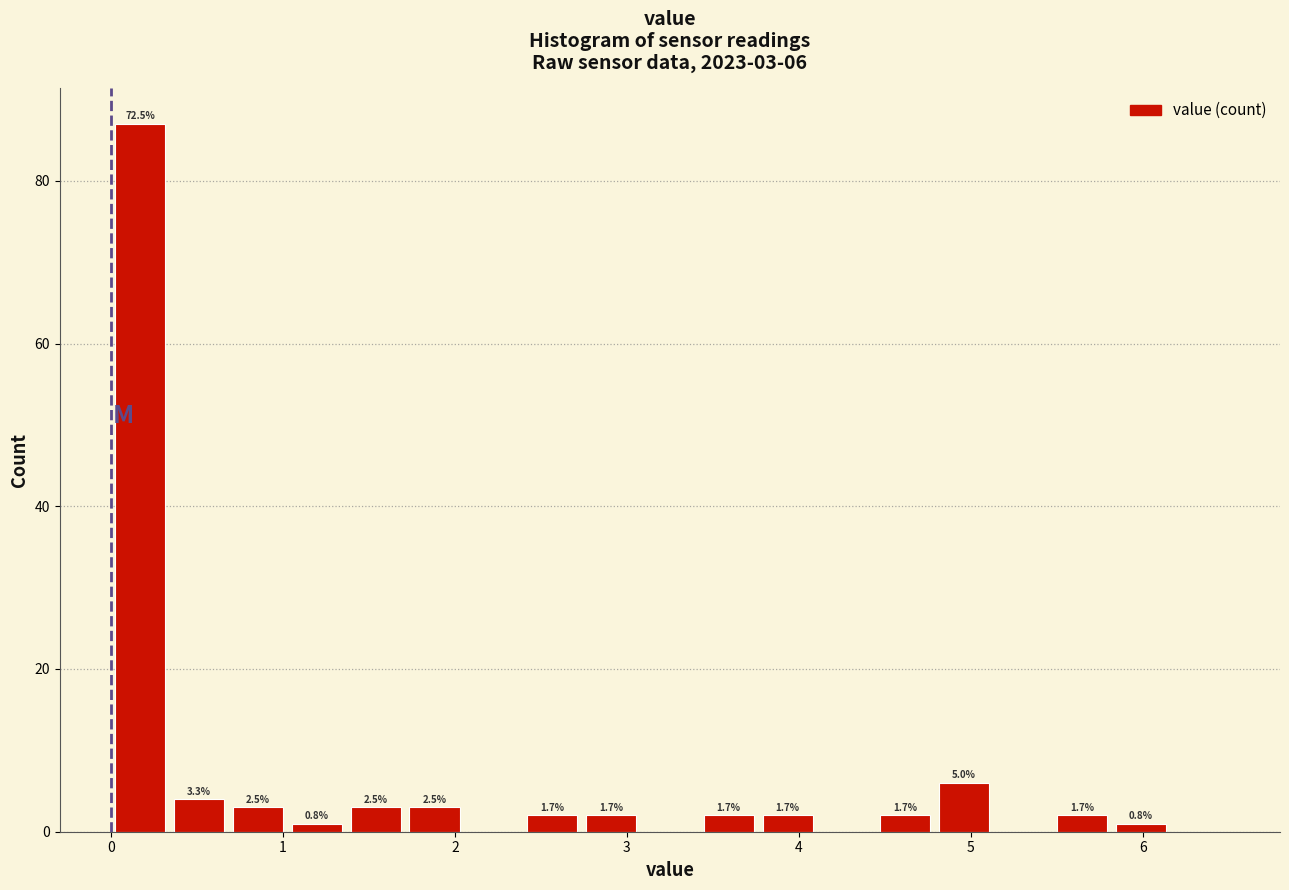

Read against the x-axis, roughly where is the centre of the tallest bar?

0.2